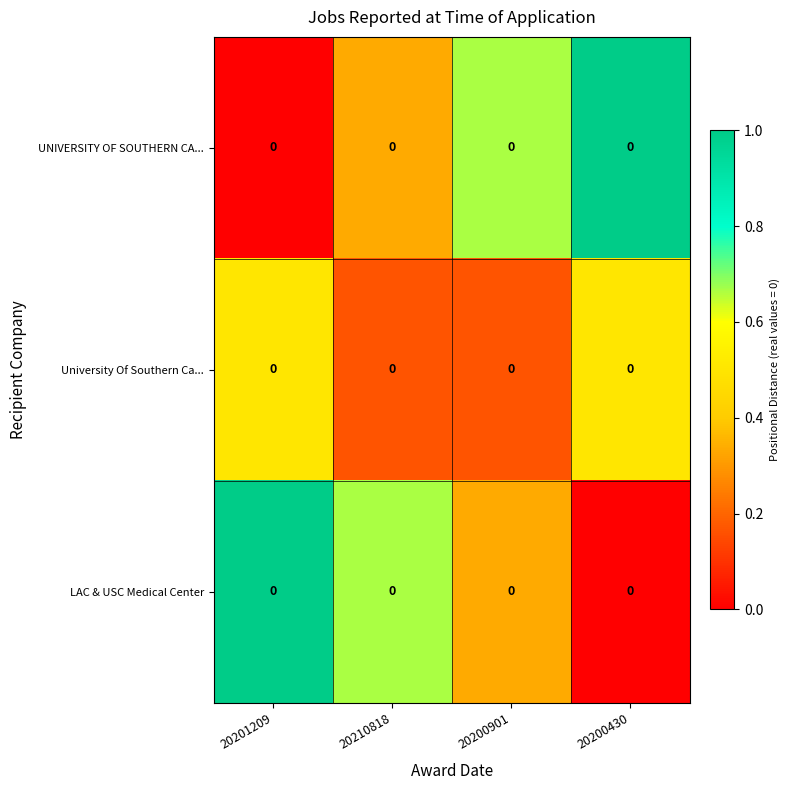

Reading right to left, transcribe all the data shown in this chart.

UNIVERSITY OF SOUTHERN CA...: 20200430=0.0	20200901=0.0	20210818=0.0	20201209=0.0
University Of Southern Ca...: 20200430=0.0	20200901=0.0	20210818=0.0	20201209=0.0
LAC & USC Medical Center: 20200430=0.0	20200901=0.0	20210818=0.0	20201209=0.0